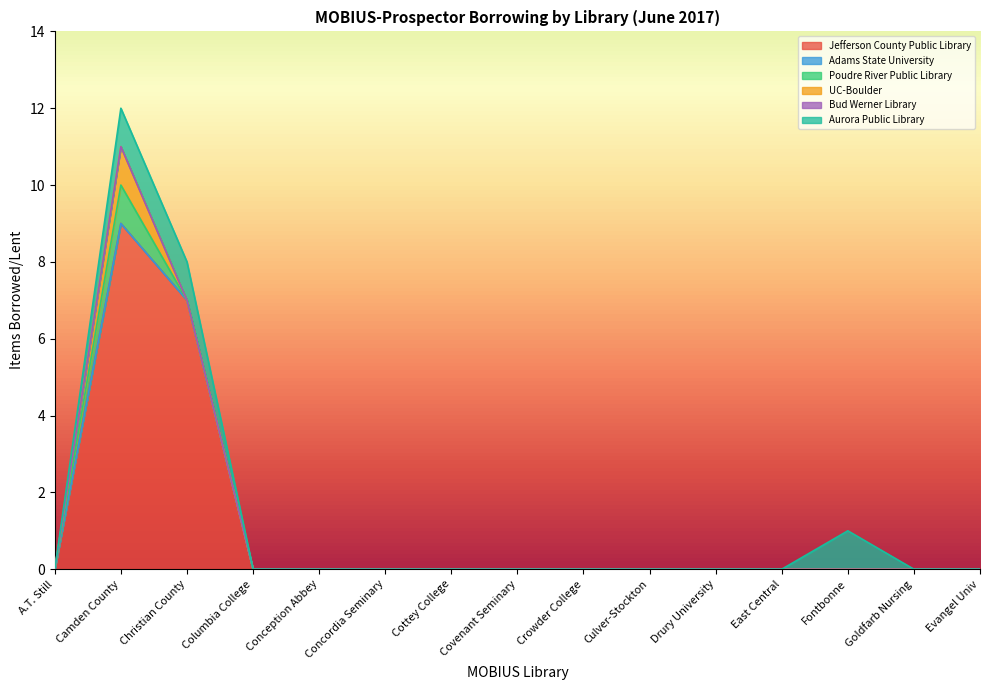

Reading right to left, transcribe all the data shown in this chart.

Jefferson County Public Library: 0	0	0	0	0	0	0	0	0	0	0	0	7	9	0
Adams State University: 0	0	0	0	0	0	0	0	0	0	0	0	0	0	0
Poudre River Public Library: 0	0	0	0	0	0	0	0	0	0	0	0	0	1	0
UC-Boulder: 0	0	0	0	0	0	0	0	0	0	0	0	0	1	0
Bud Werner Library: 0	0	0	0	0	0	0	0	0	0	0	0	0	0	0
Aurora Public Library: 0	0	1	0	0	0	0	0	0	0	0	0	1	1	0